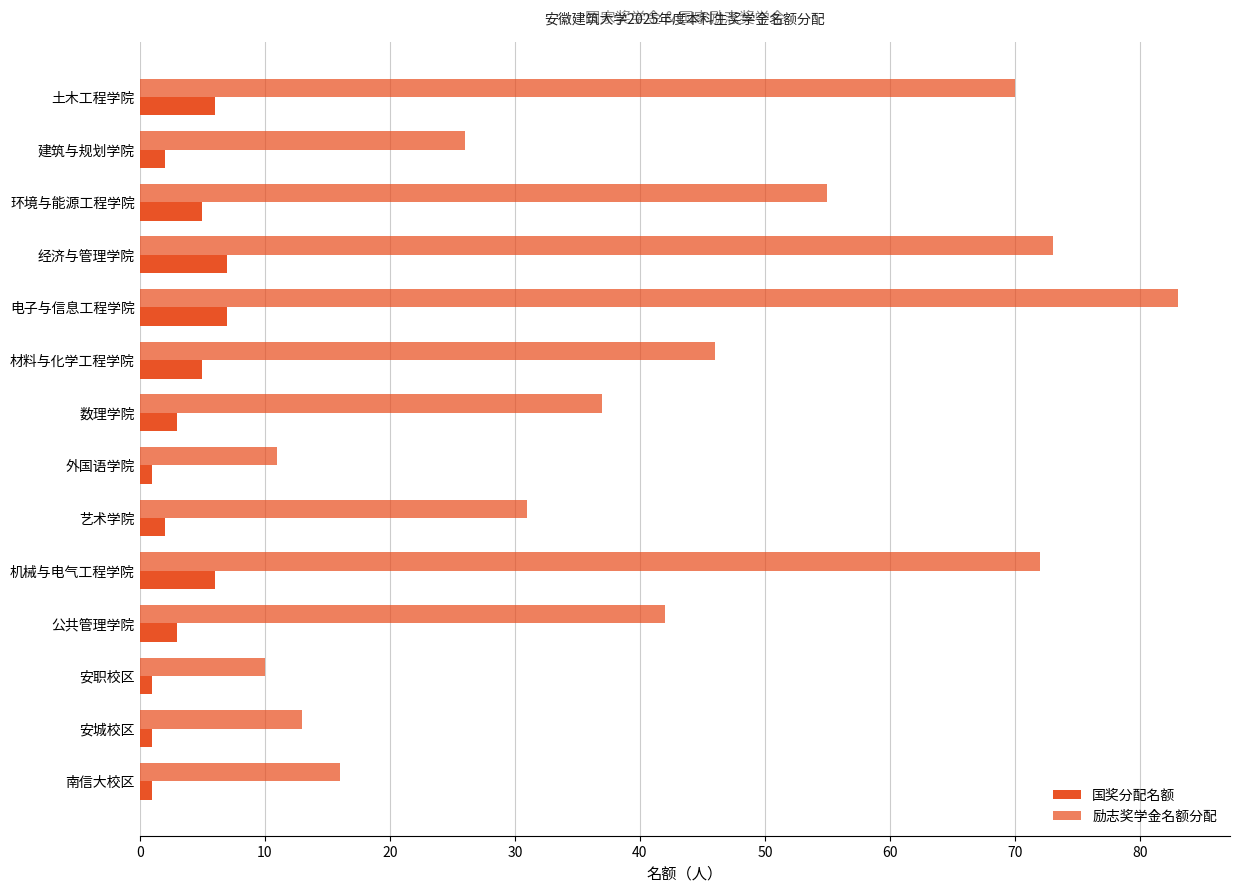

What is the value of the 励志奖学金名额分配 bar at the 10th from the left?

72